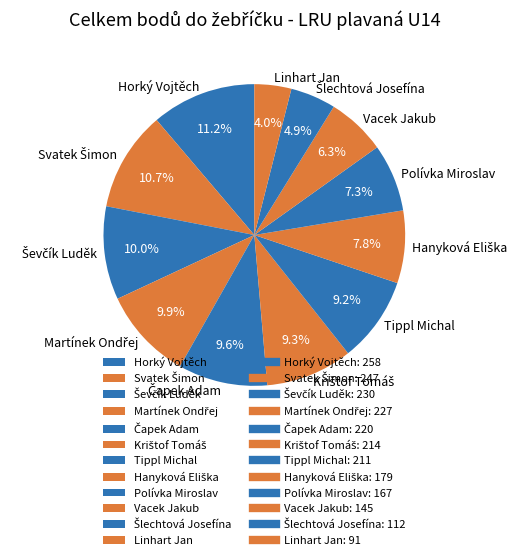

What is the total percentage of Vacek Jakub and Tippl Michal?

15.5%